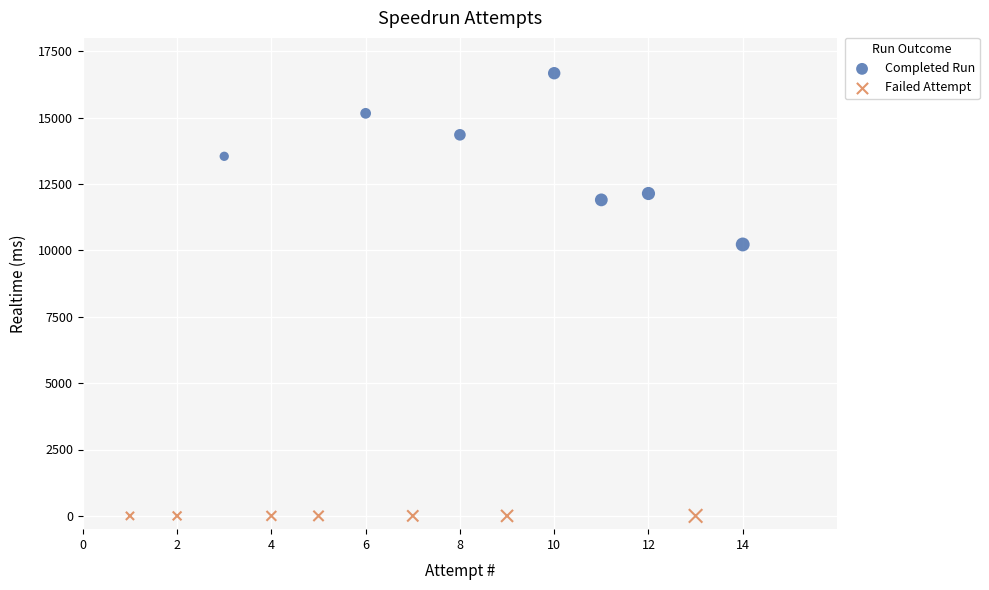

What are all the series names shown in the legend?

Completed Run, Failed Attempt